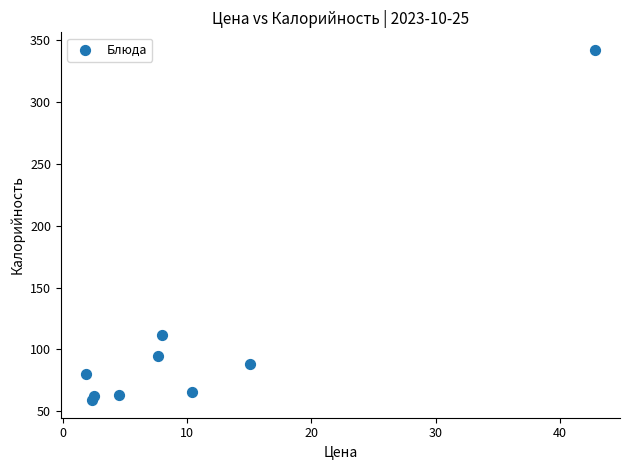

What Y value in the scatter plot is closest to 200?

112